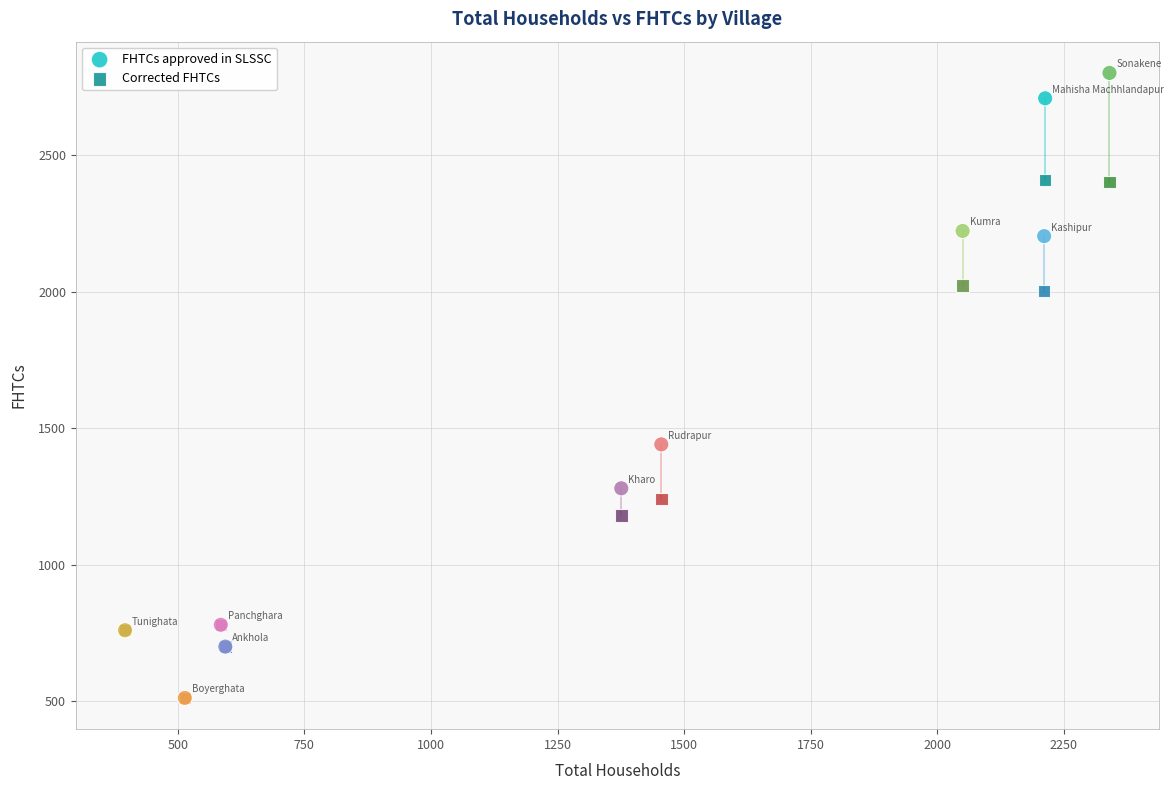

In the FHTCs approved in SLSSC series, what Y value is closest to 1657?

1441